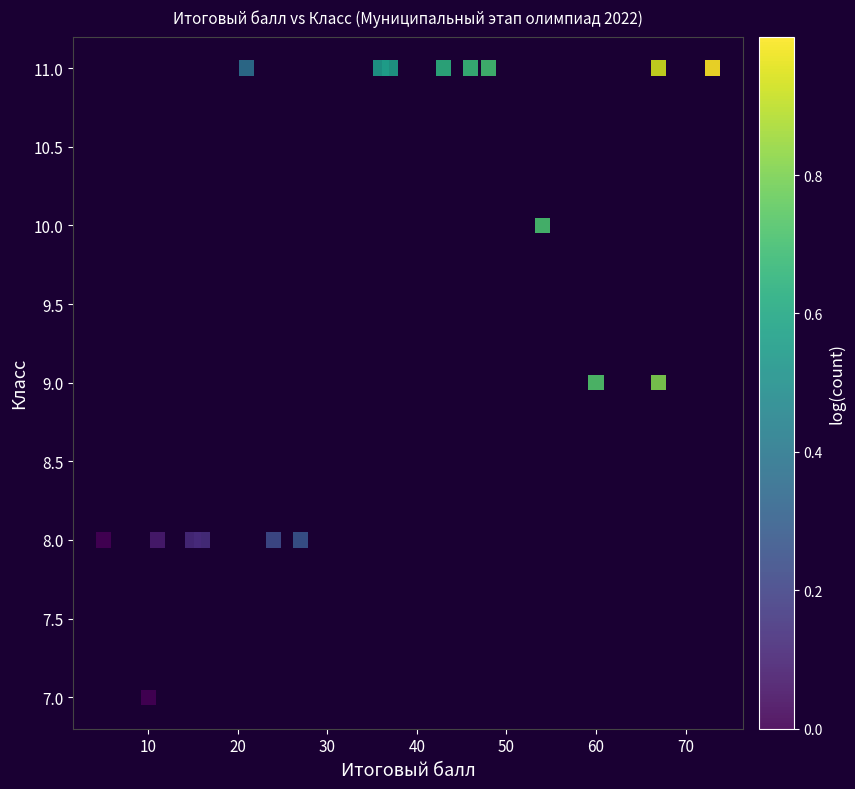

What is the range of Y values (max minus min)?

4